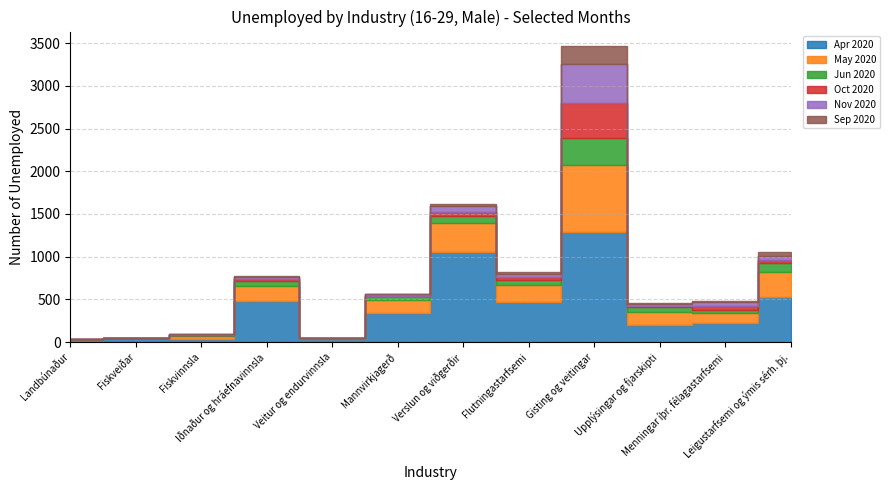

Is the value of Apr 2020 at Leigustarfsemi og ýmis sérh. þj. greater than the value of Nov 2020 at Fiskveiðar?

Yes